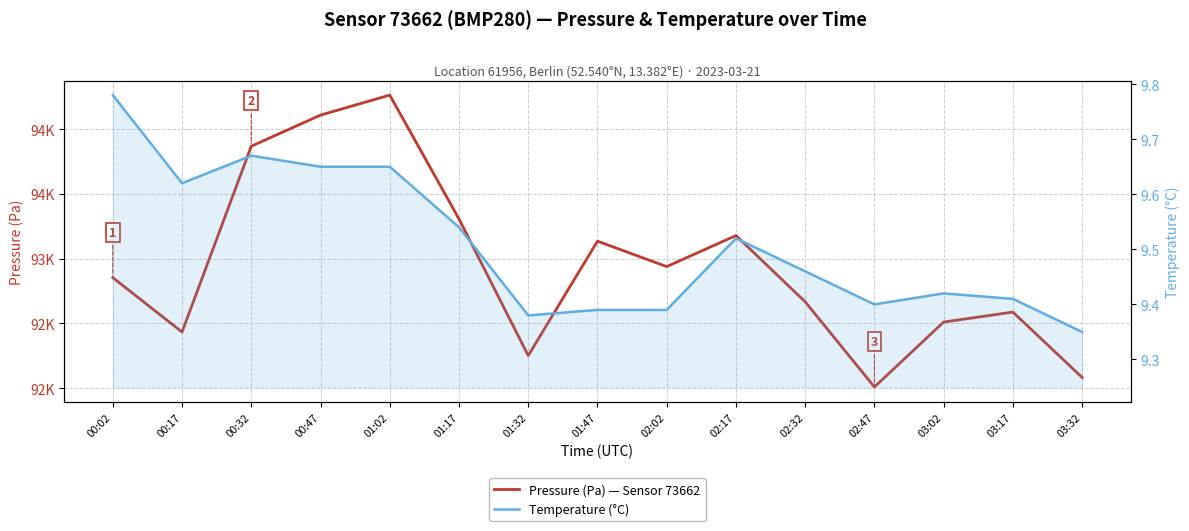

Which series has the widest spread of values?

Pressure (Pa) — Sensor 73662